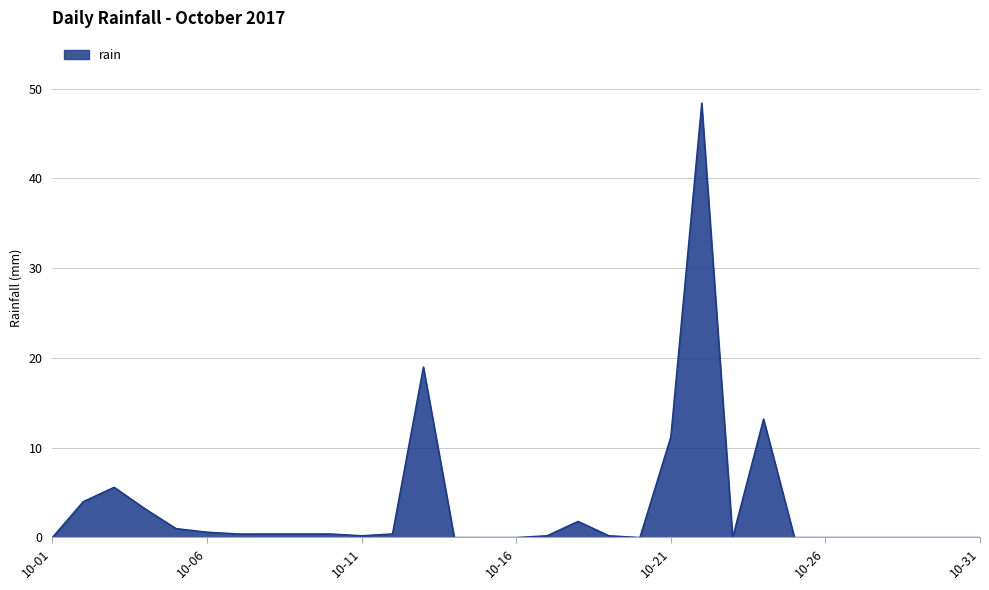

What is the greatest value displayed?

48.4